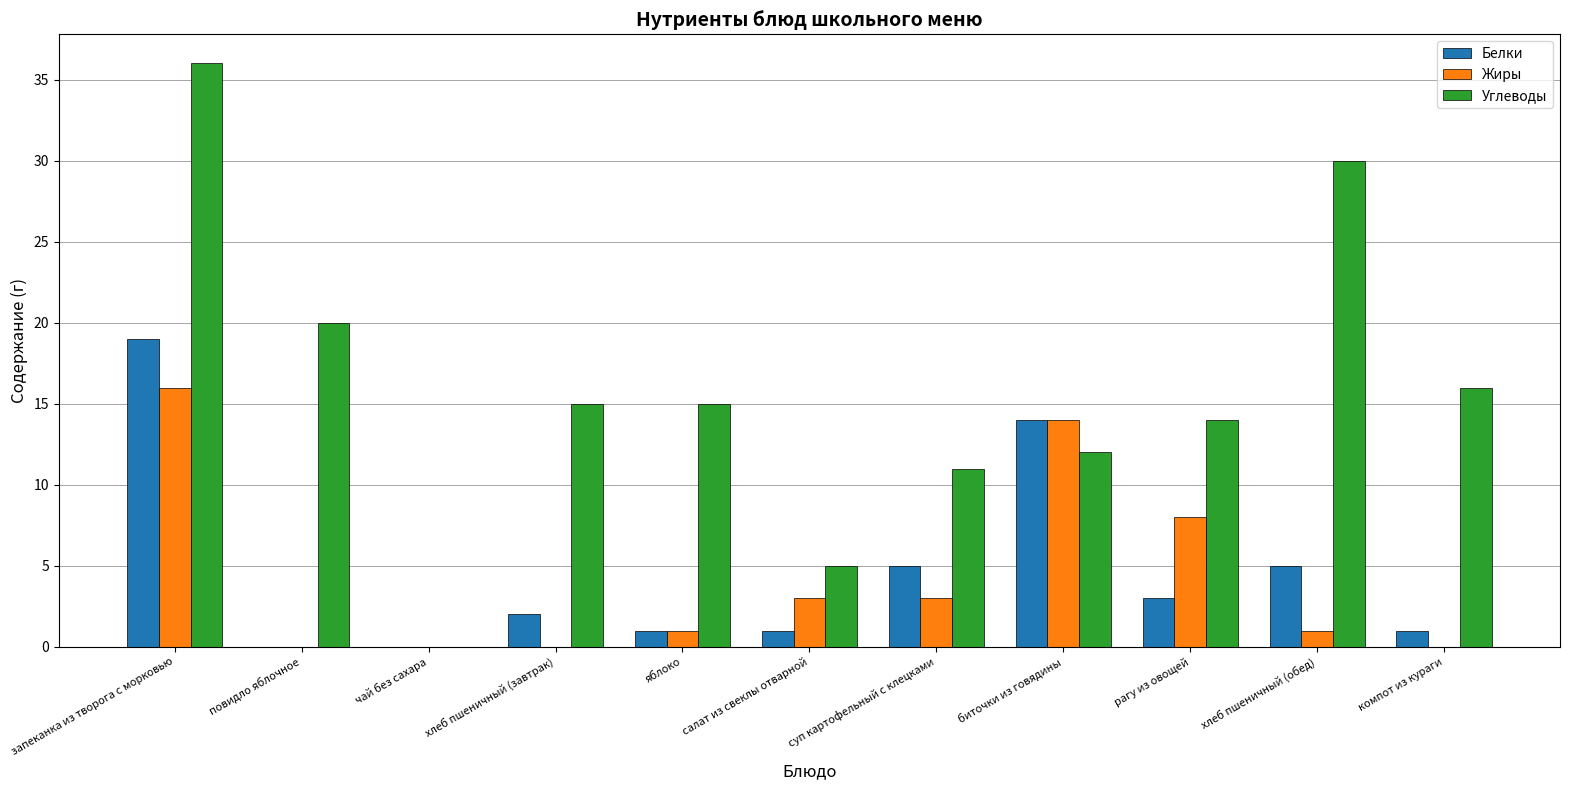

What is the sum of the Жиры values at повидло яблочное and салат из свеклы отварной?

3